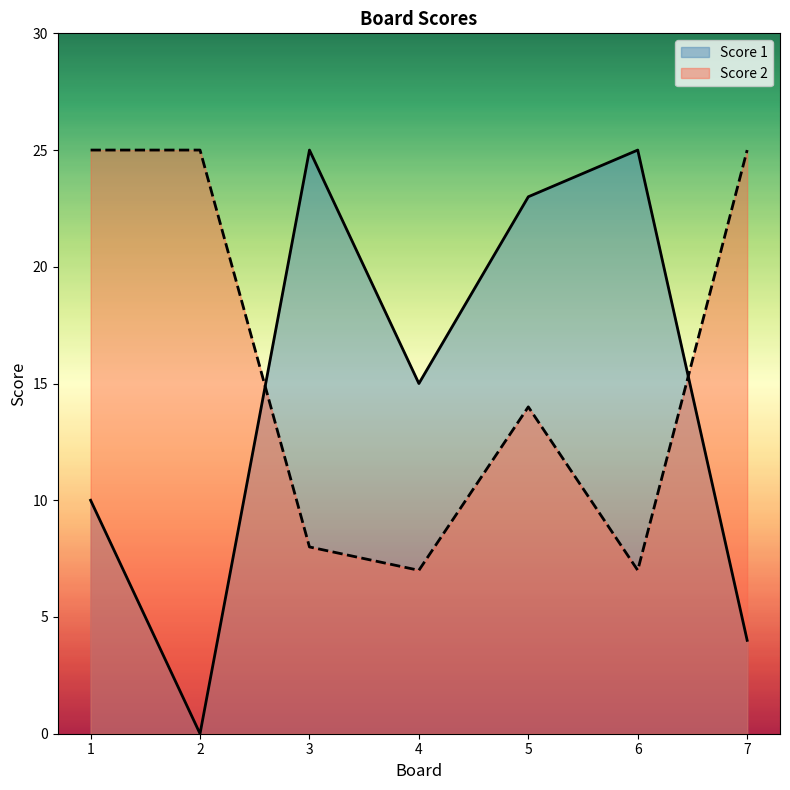

Which series has the largest total across all categories?

Score 2